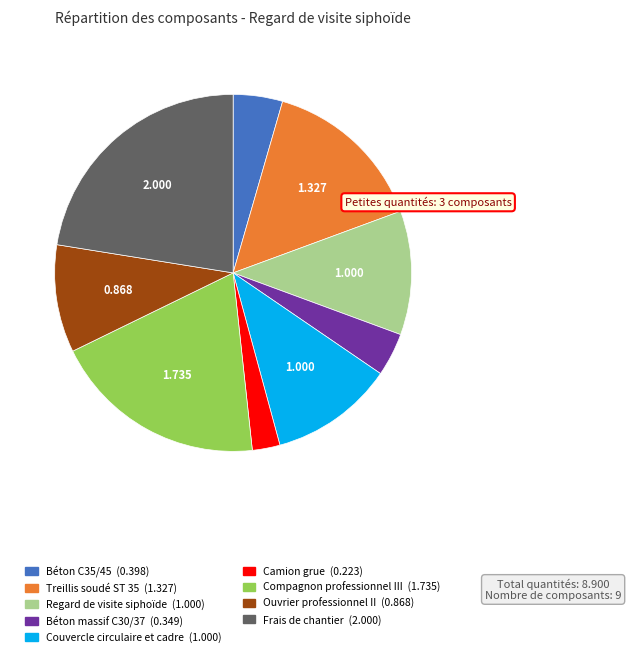

True or false: Couvercle circulaire et cadre accounts for 26% of the total.

False